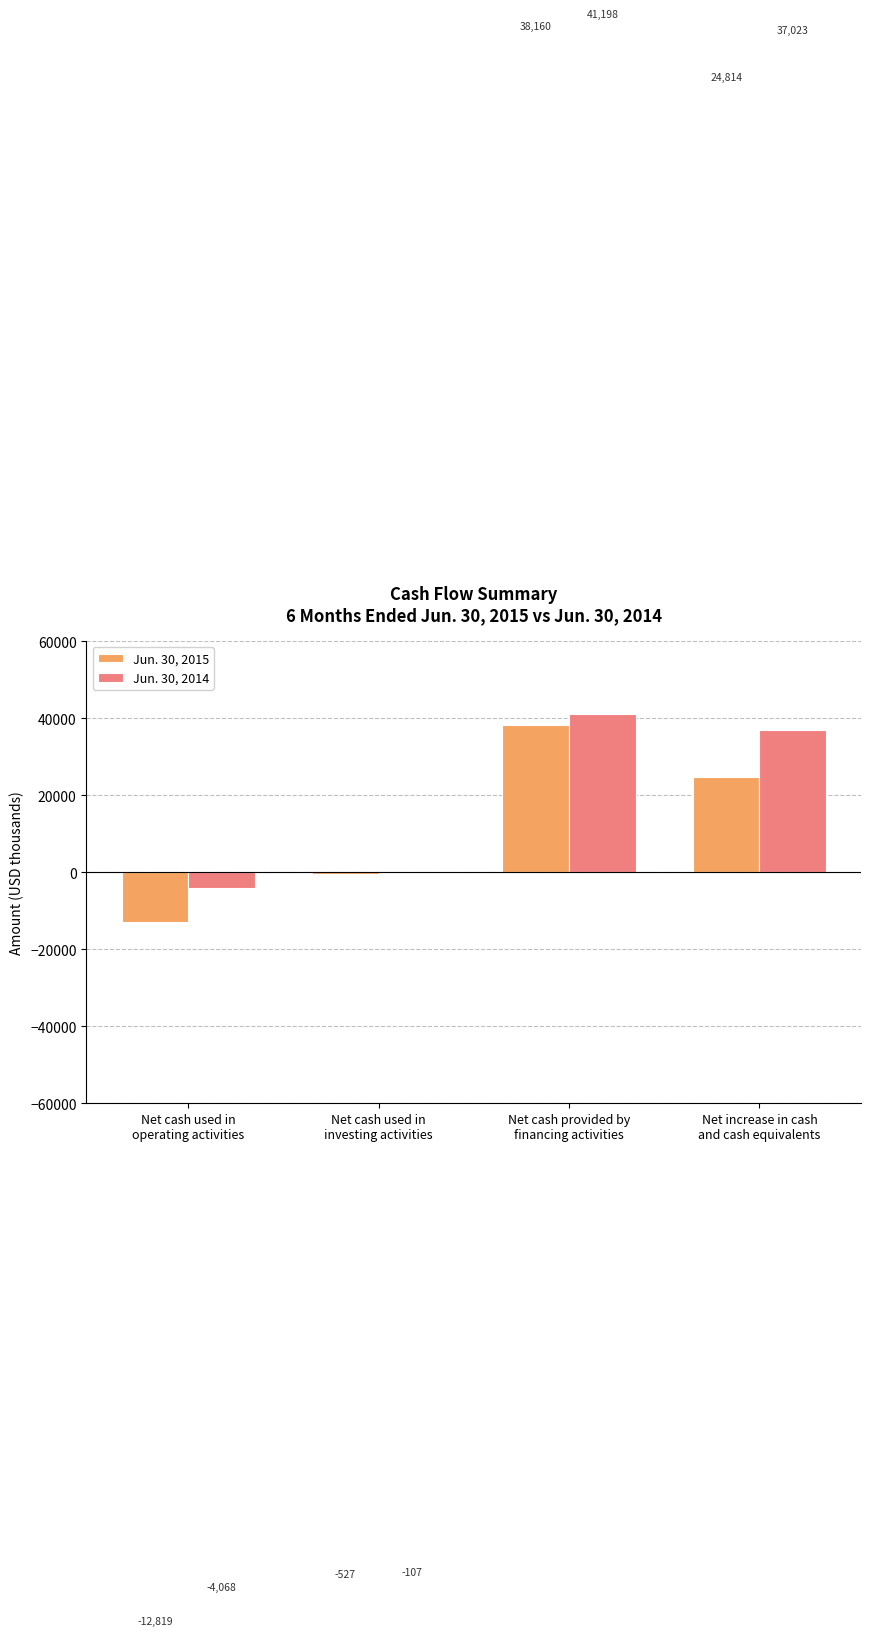

What is the highest value of the Jun. 30, 2014 series?

41198